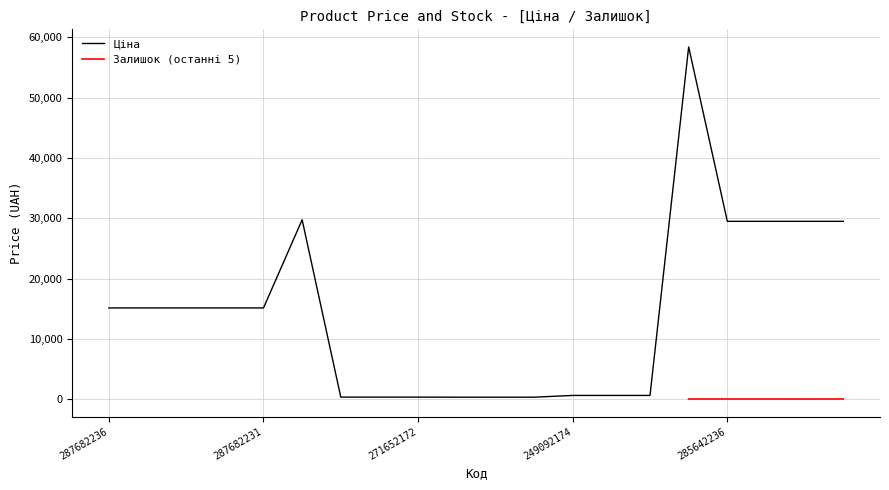

What is the highest value of the Ціна series?

58426.5